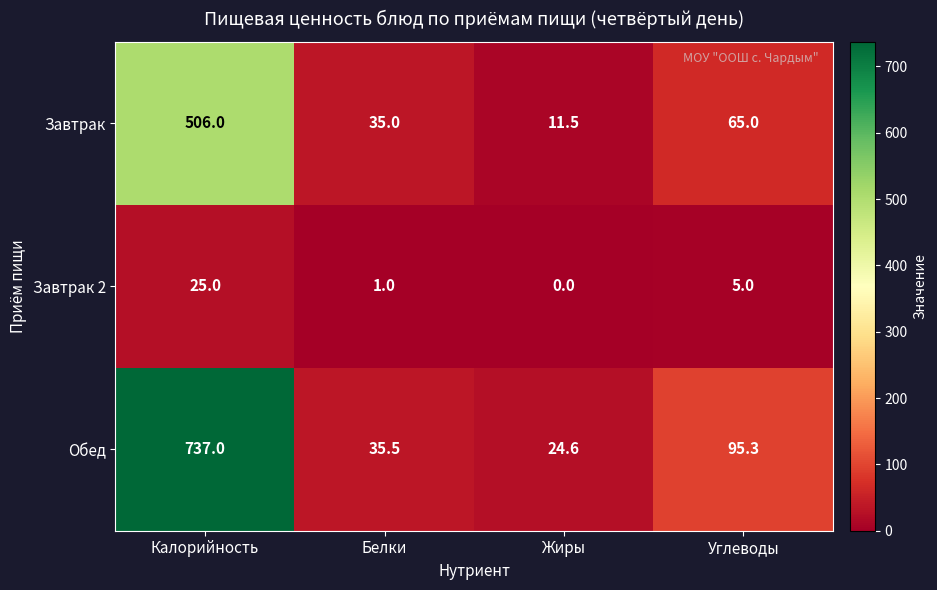

Which series has the largest total across all categories?

Обед